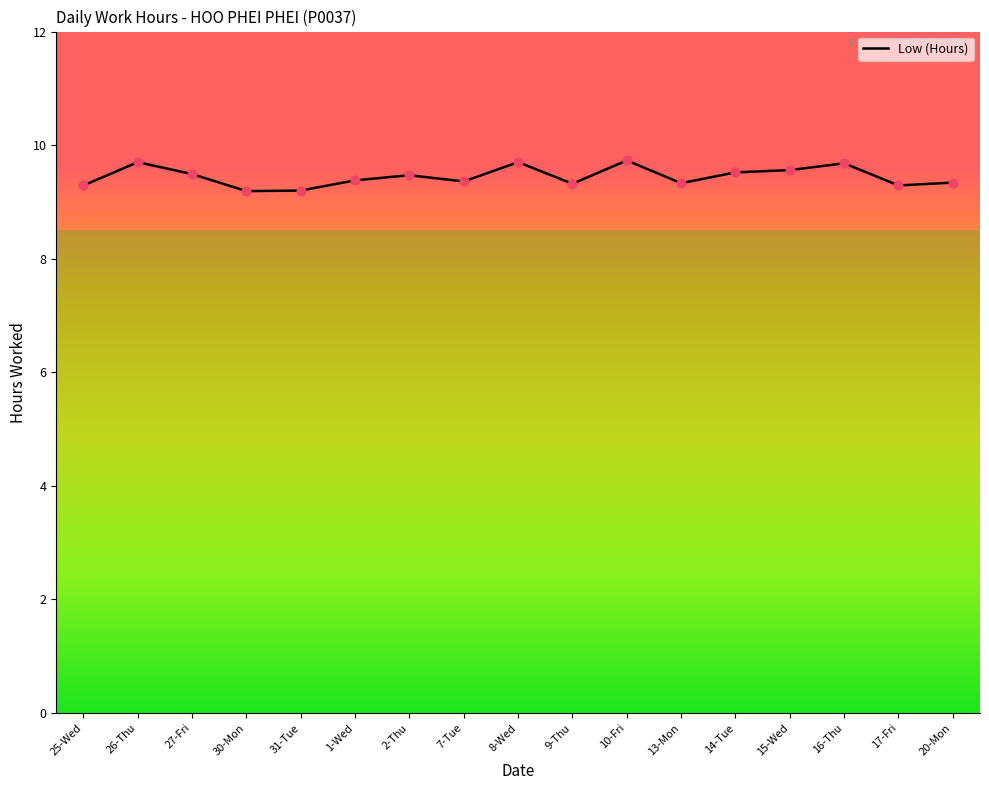

What is the change in value from 10-Fri to 15-Wed?

-0.2